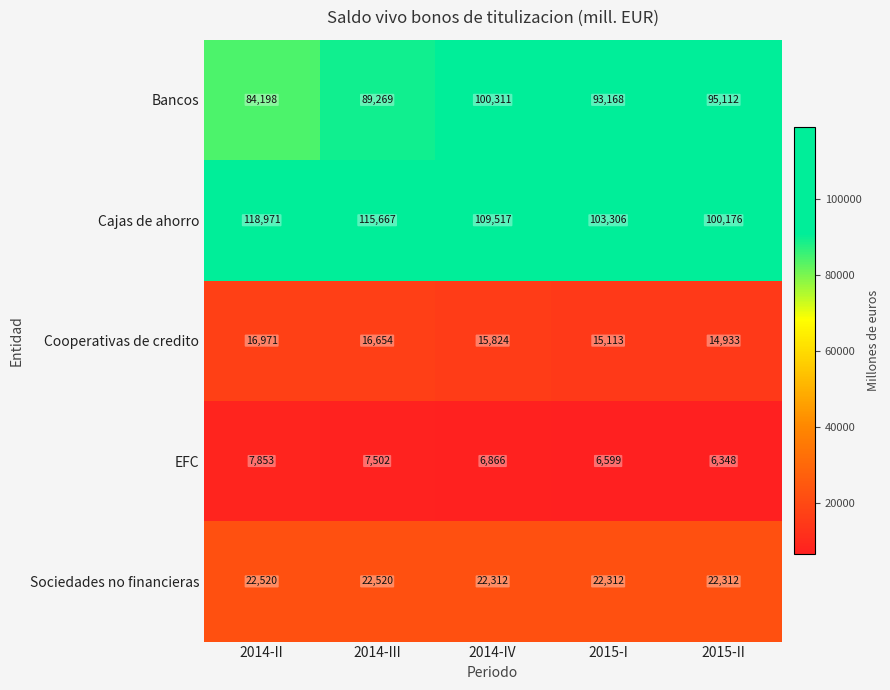

The Sociedades no financieras series shows 22312 at 2015-II. True or false?

True